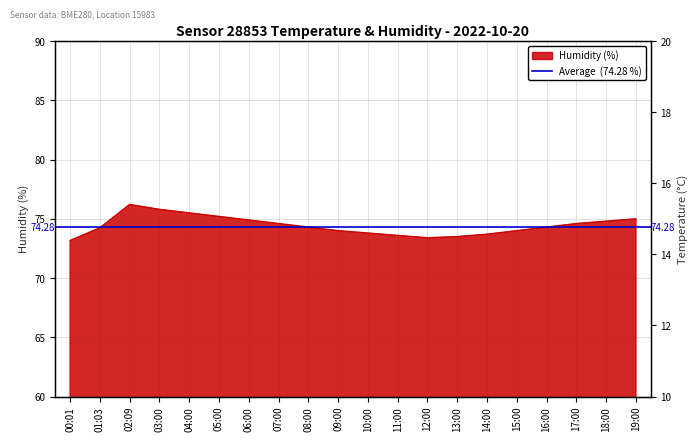

At which label is the value closest to 14?

08:00